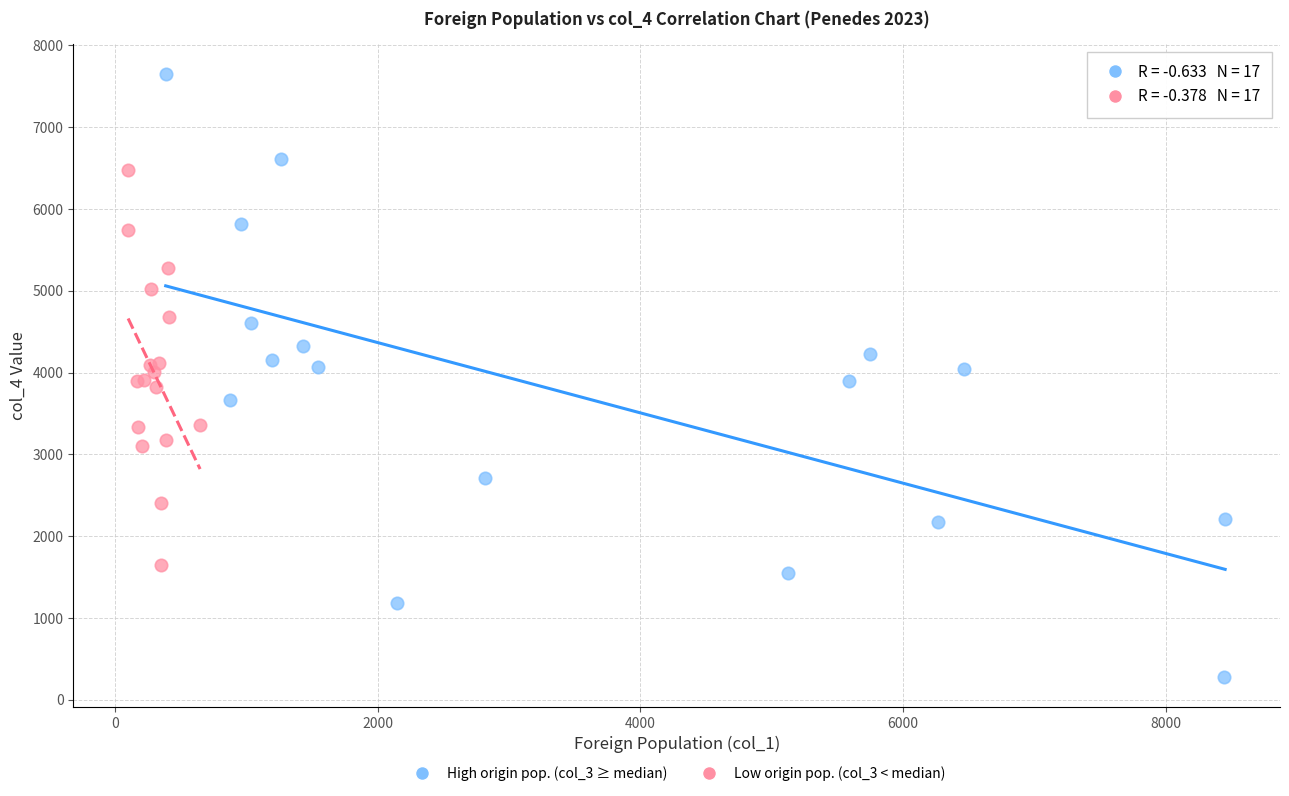

Which series reaches the minimum Y coordinate?

High origin pop. (col_3 ≥ median)